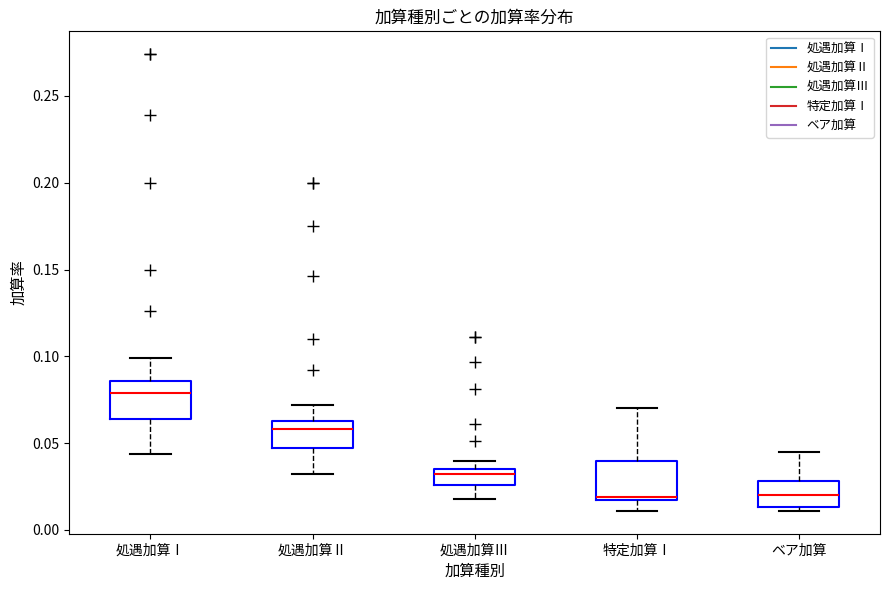

Where is the lower edge of the box for 処遇加算Ⅱ on the y-axis? The values are not printed on the chart, so give them approximately, as read against the axis.

0.045